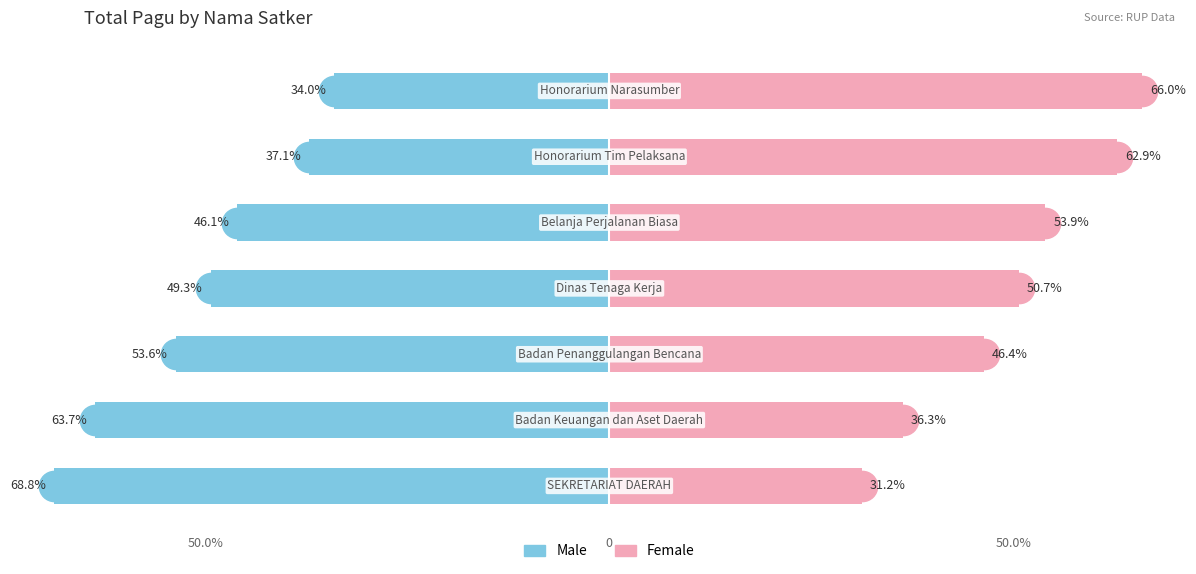

At 3, list the series in order from largest to smallest.

Female, Male